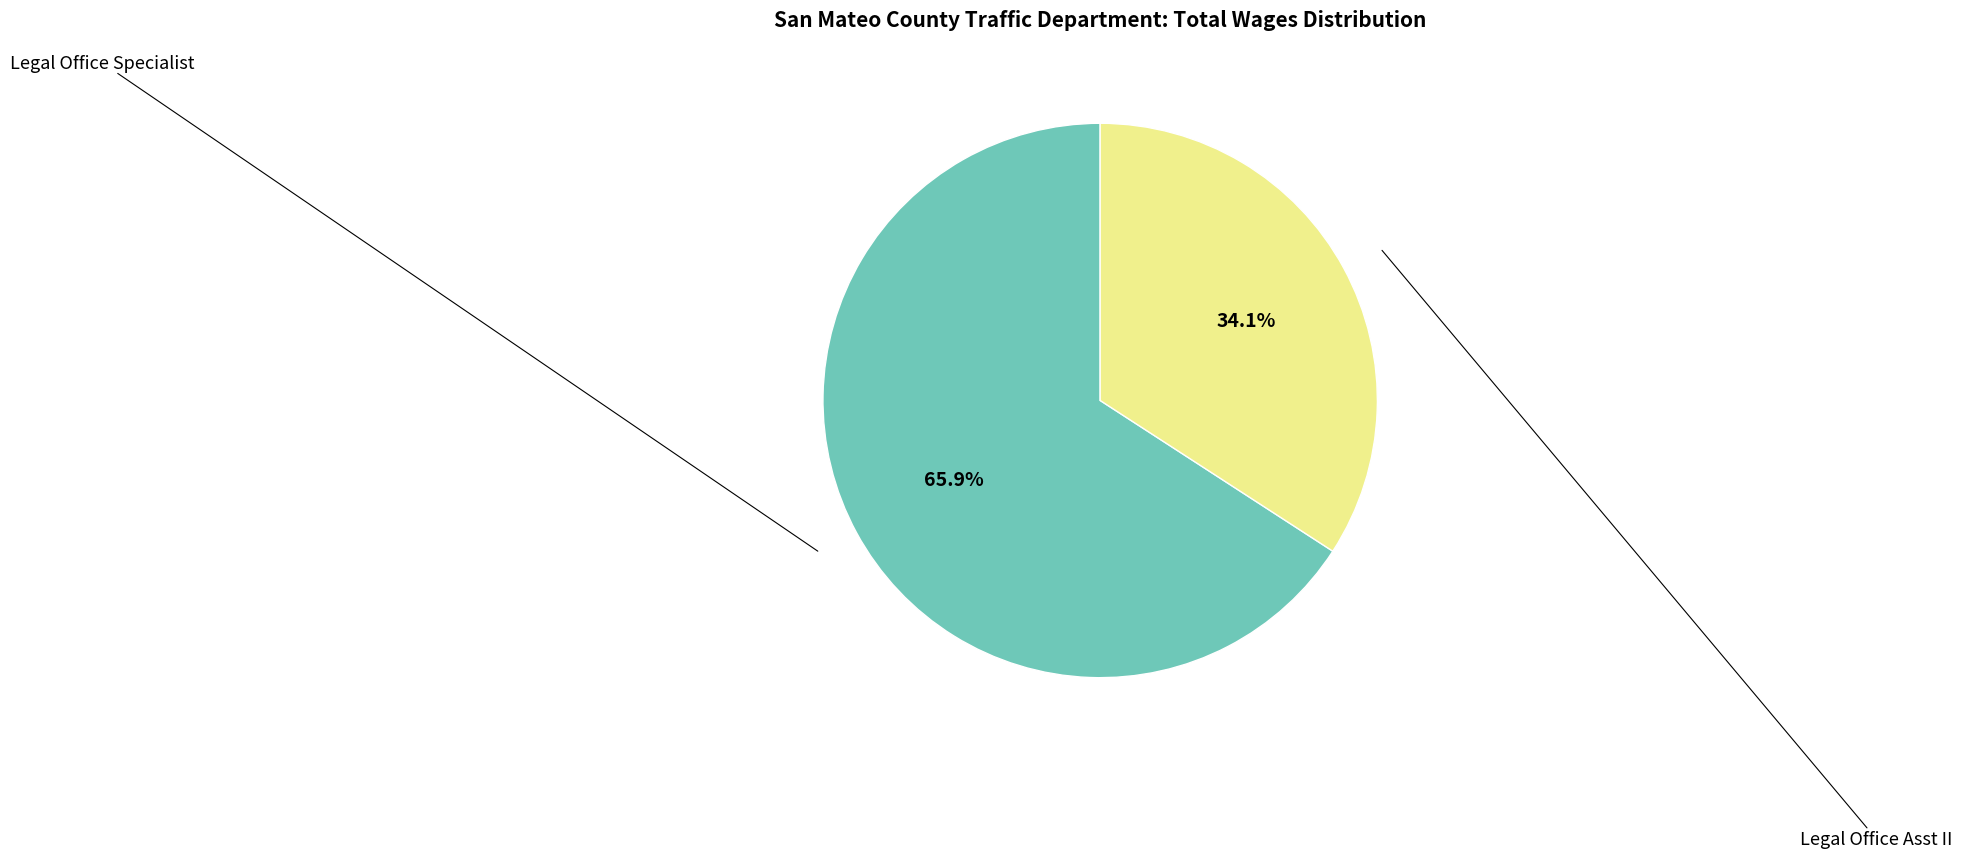

Does any single category account for the majority?

Yes